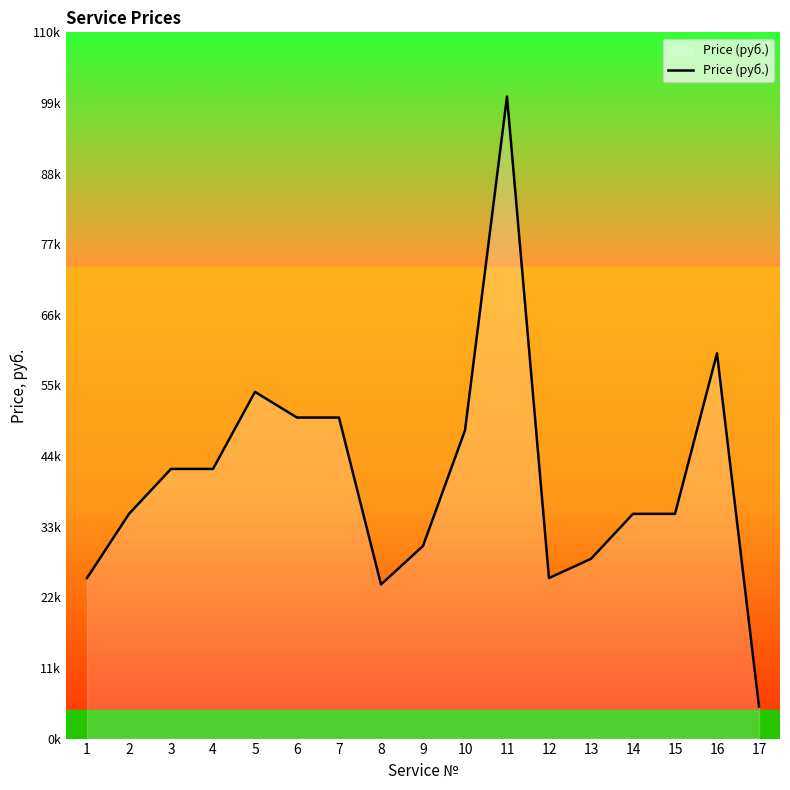

Is this an area chart (filled region under the line)?

Yes